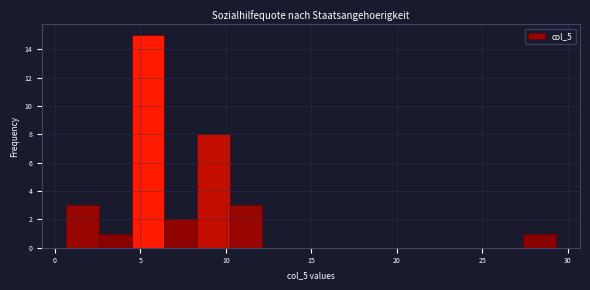

Read against the x-axis, roughly where is the centre of the tallest bar?

5.5